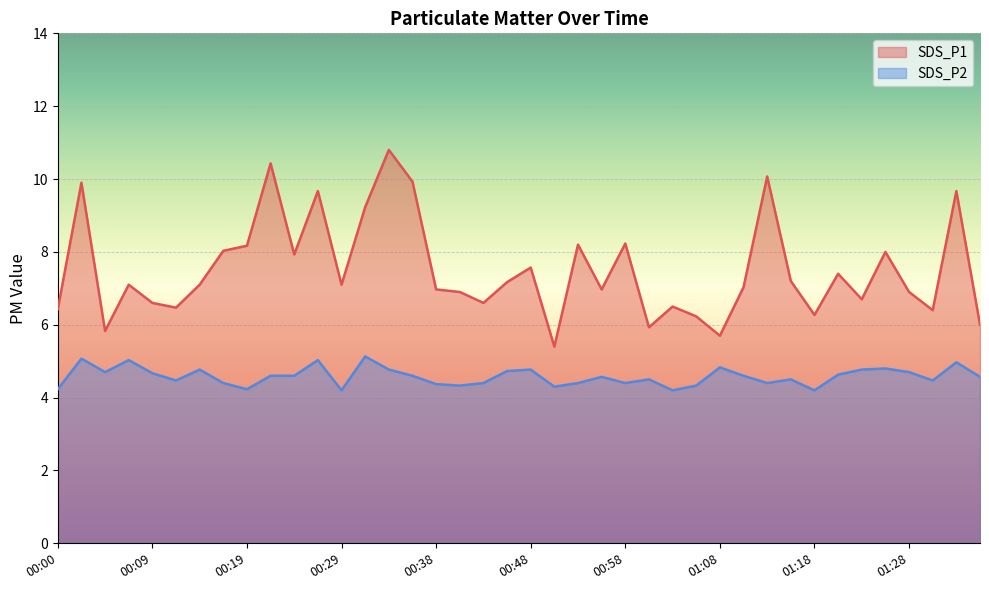

Rank the series by their maximum value, from highest to lowest.

SDS_P1, SDS_P2